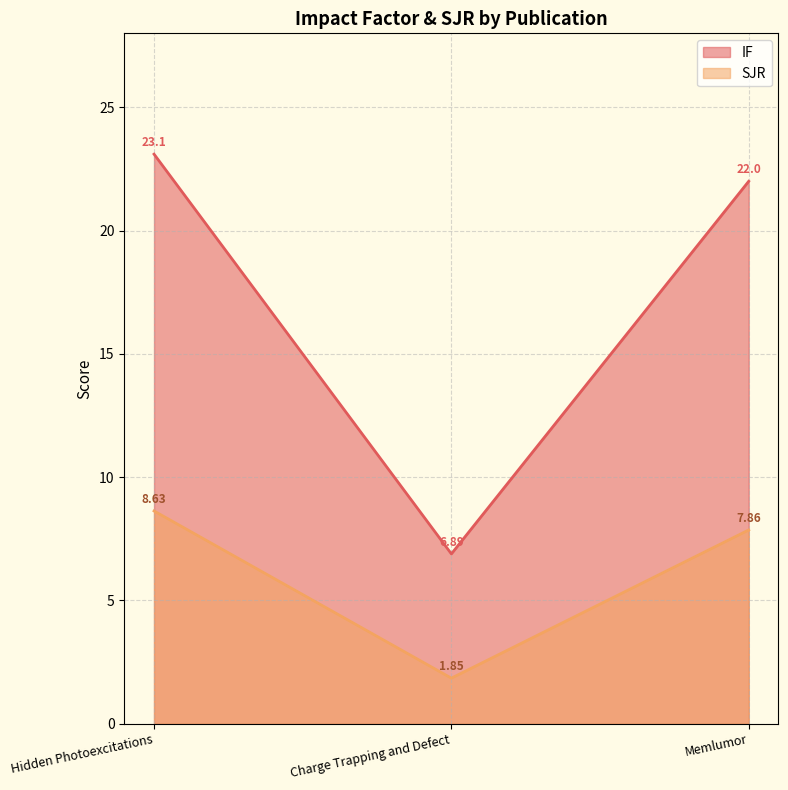

The SJR series shows 8.6 at Hidden Photoexcitations. True or false?

True